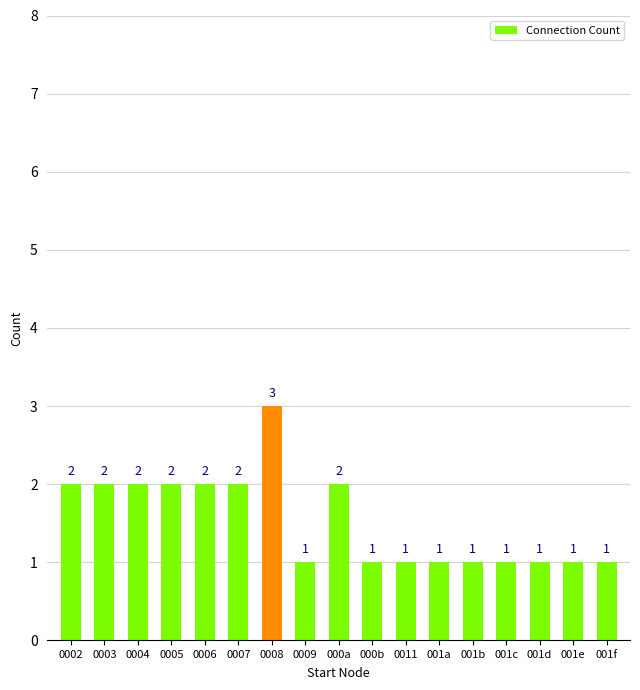

How many categories are shown in the chart?

17